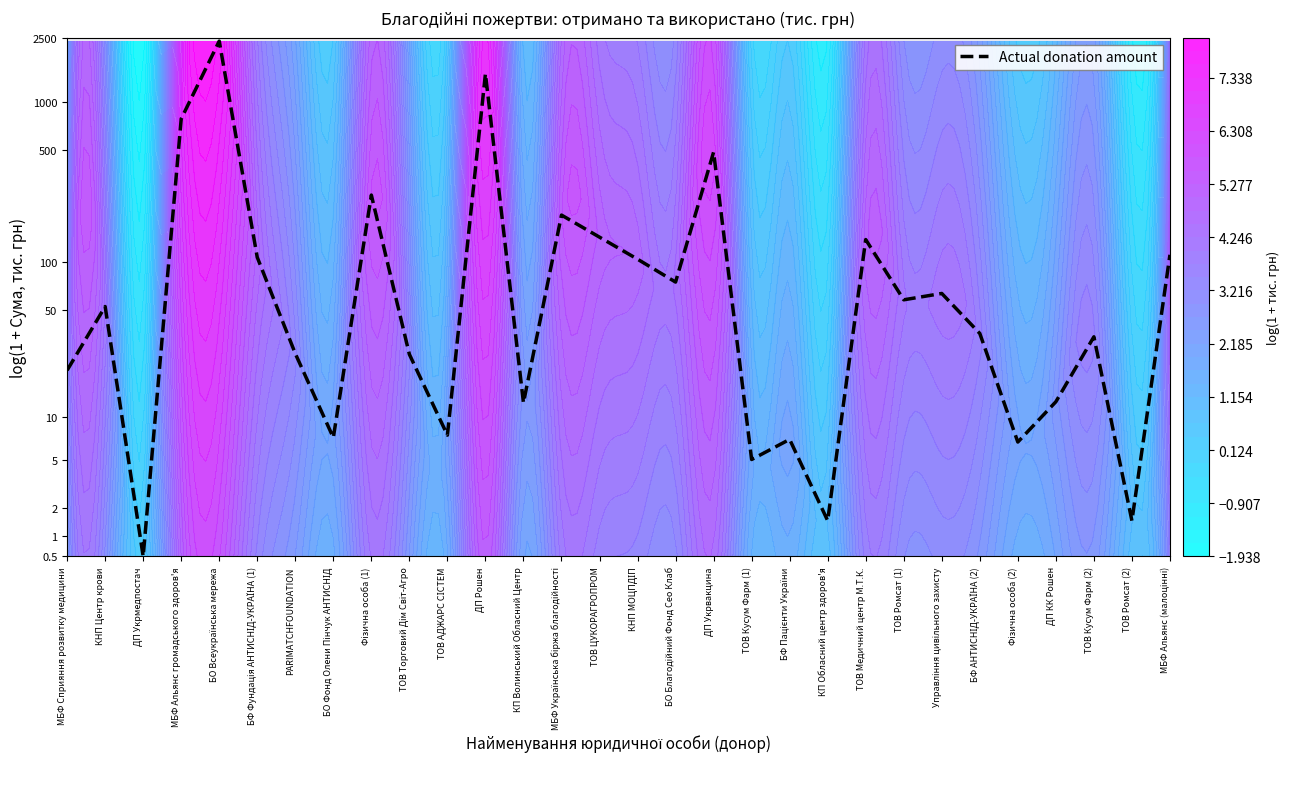

Reading left to right, list all the values displayed in this chart.

МБФ Сприяння розвитку медицини=3.1	КНП Центр крови=4.0	ДП Укрмедпостач=0.4	МБФ Альянс громадського здоров'я=6.7	БО Всеукраїнська мережа=7.8	БФ Фундація АНТИСНІД-УКРАЇНА (1)=4.7	PARIMATCHFOUNDATION=3.3	БО Фонд Олени Пінчук АНТИСНІД=2.1	Фізична особа (1)=5.6	ТОВ Торговий Дім Світ-Агро=3.3	ТОВ АДЖАРС СІСТЕМ=2.1	ДП Рошен=7.3	КП Волинський Обласний Центр=2.6	МБФ Українська біржа благодійності=5.3	ТОВ ЦУКОРАГРОПРОМ=5.0	КНП МОЦПДІП=4.7	БО Благодійний Фонд Сео Клаб=4.3	ДП Укрвакцина=6.2	ТОВ Кусум Фарм (1)=1.8	БФ Пацієнти України=2.1	КП Обласний центр здоров'я=0.9	ТОВ Медичний центр М.Т.К.=4.9	ТОВ Ромсат (1)=4.1	Управління цивільного захисту=4.2	БФ АНТИСНІД-УКРАЇНА (2)=3.6	Фізична особа (2)=2.0	ДП КК Рошен=2.6	ТОВ Кусум Фарм (2)=3.5	ТОВ Ромсат (2)=0.9	МБФ Альянс (малоцінні)=4.7